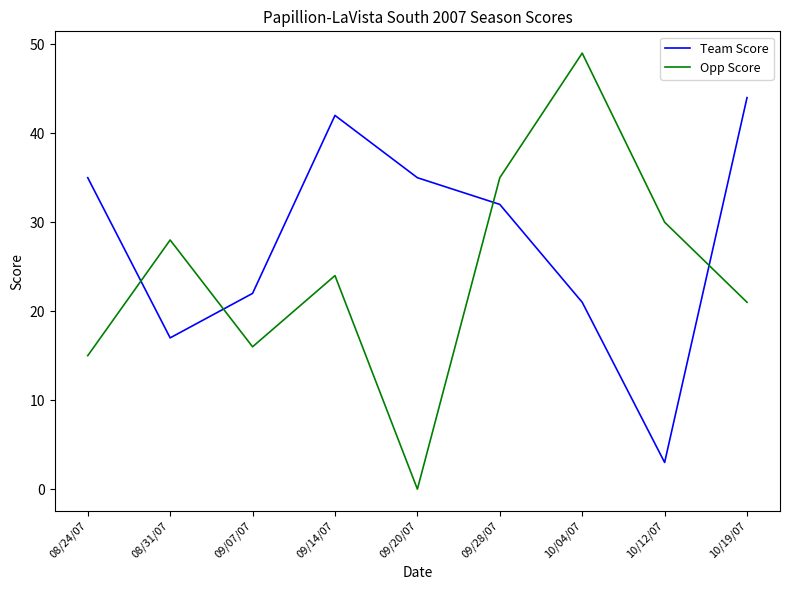

What is the total value across all series at 10/12/07?

33